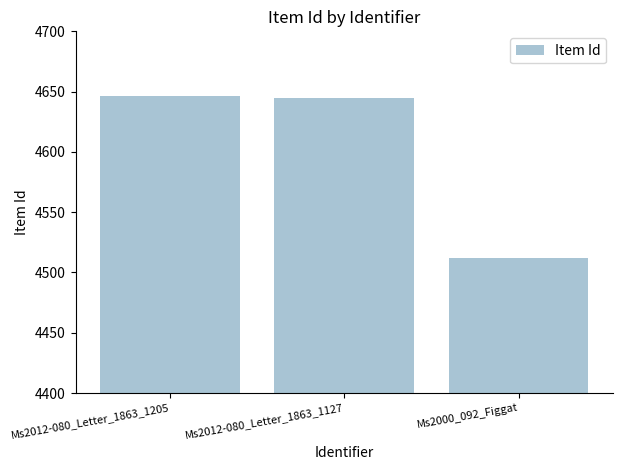

What is the label of the 1st bar from the right?

Ms2000_092_Figgat